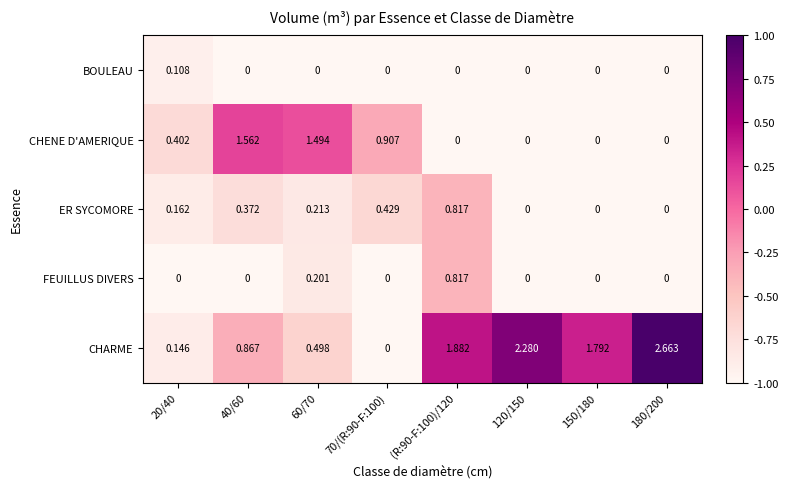

Which series changed the most between 120/150 and 180/200?

CHARME